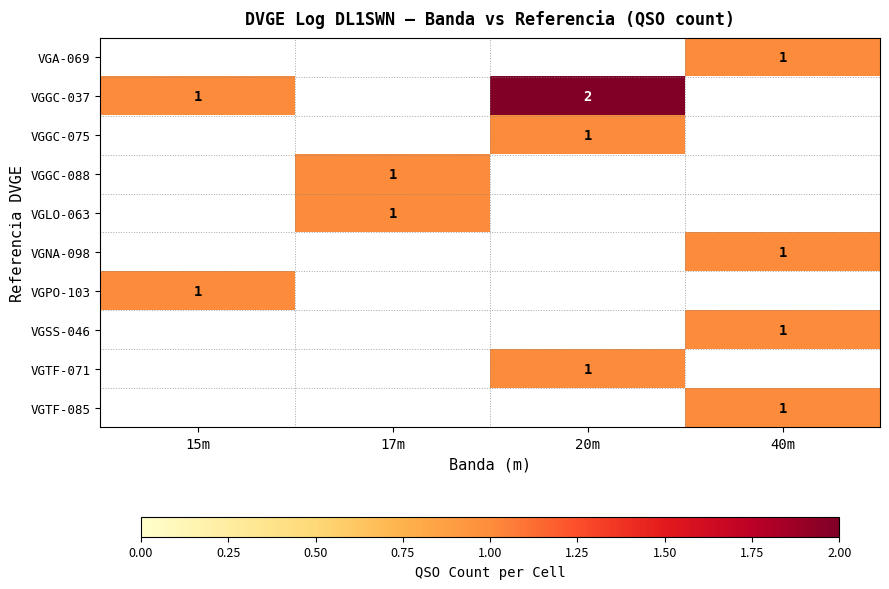

Is it true that VGPO-103 equals 0 at 15m?

False